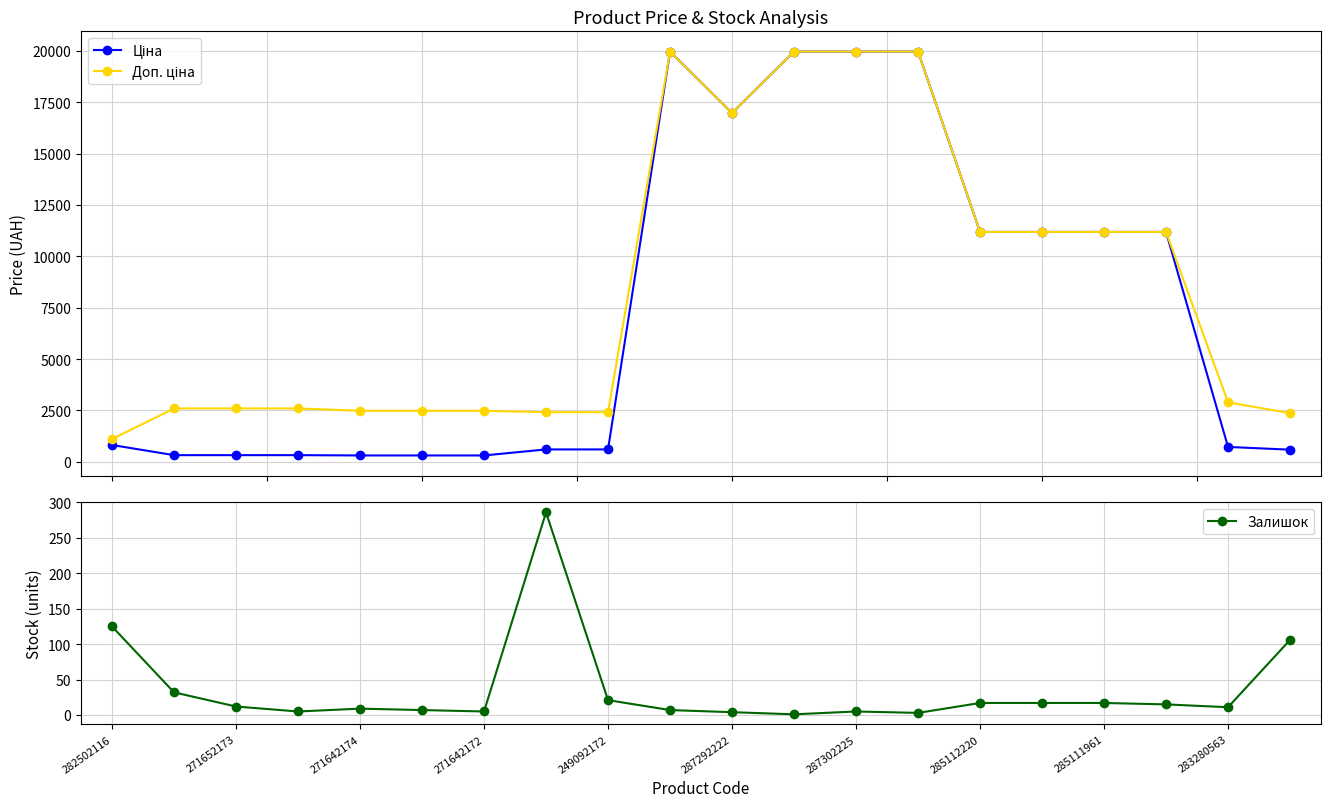

The Залишок series shows 17 at 285112220. True or false?

True